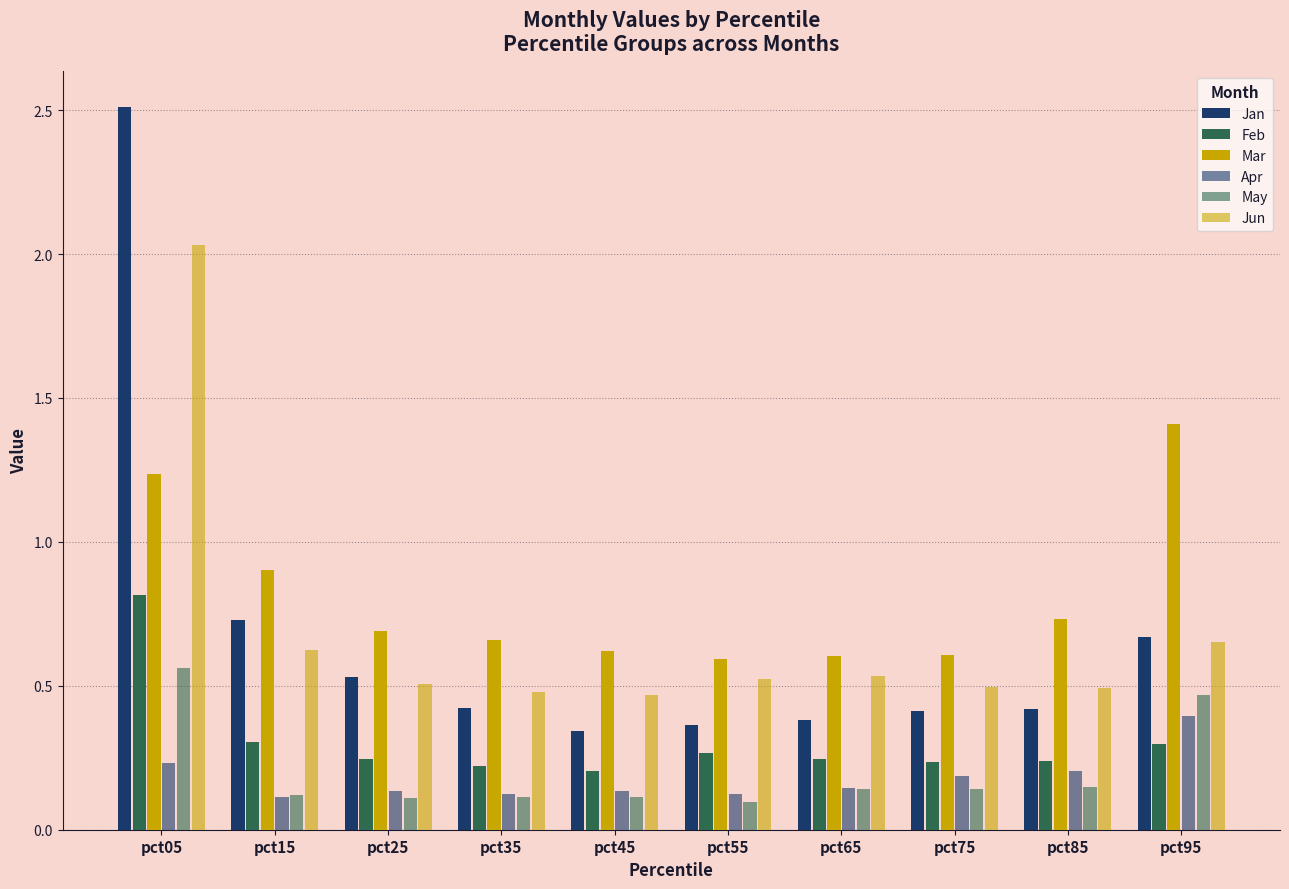

Reading left to right, list all the values displayed in this chart.

Jan: pct05=2.5	pct15=0.7	pct25=0.5	pct35=0.4	pct45=0.3	pct55=0.4	pct65=0.4	pct75=0.4	pct85=0.4	pct95=0.7
Feb: pct05=0.8	pct15=0.3	pct25=0.2	pct35=0.2	pct45=0.2	pct55=0.3	pct65=0.2	pct75=0.2	pct85=0.2	pct95=0.3
Mar: pct05=1.2	pct15=0.9	pct25=0.7	pct35=0.7	pct45=0.6	pct55=0.6	pct65=0.6	pct75=0.6	pct85=0.7	pct95=1.4
Apr: pct05=0.2	pct15=0.1	pct25=0.1	pct35=0.1	pct45=0.1	pct55=0.1	pct65=0.1	pct75=0.2	pct85=0.2	pct95=0.4
May: pct05=0.6	pct15=0.1	pct25=0.1	pct35=0.1	pct45=0.1	pct55=0.1	pct65=0.1	pct75=0.1	pct85=0.1	pct95=0.5
Jun: pct05=2.0	pct15=0.6	pct25=0.5	pct35=0.5	pct45=0.5	pct55=0.5	pct65=0.5	pct75=0.5	pct85=0.5	pct95=0.7